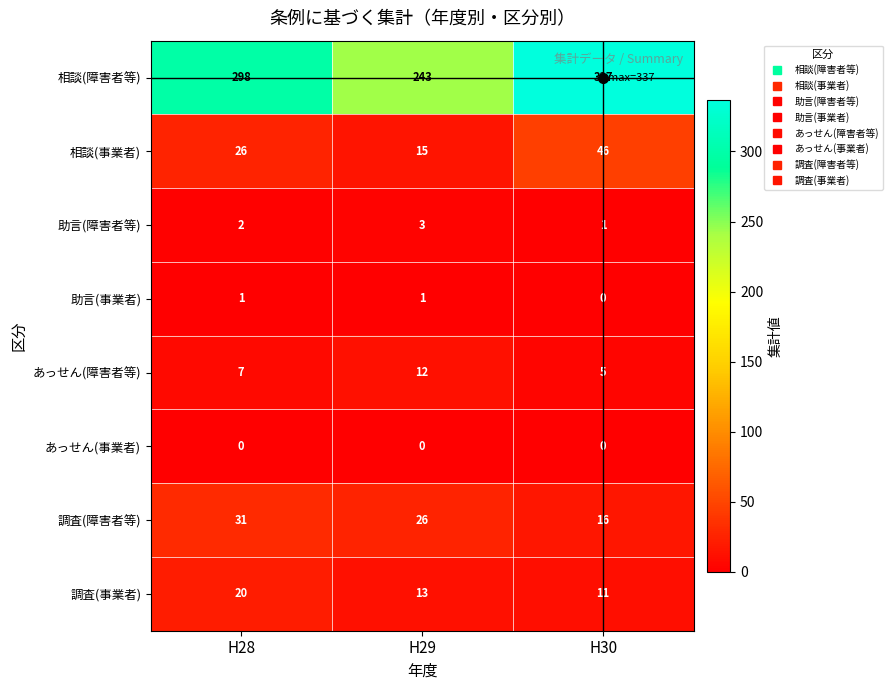

What is the total value across all series at H29?

313